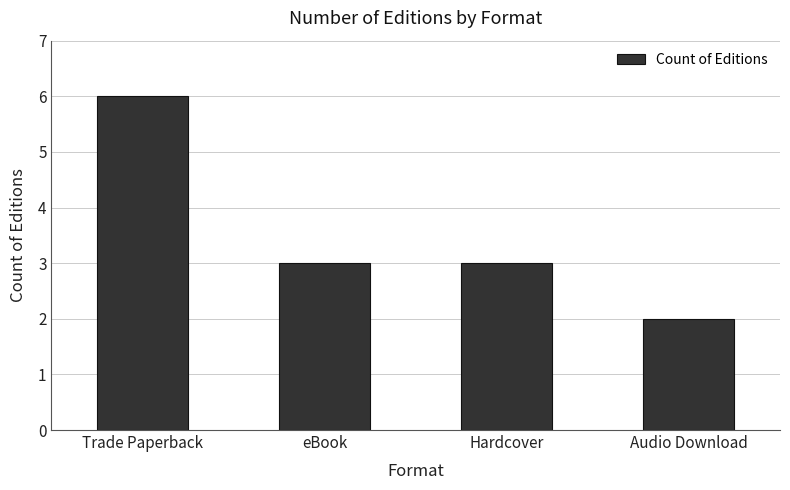

Count the number of data series in this chart.

1